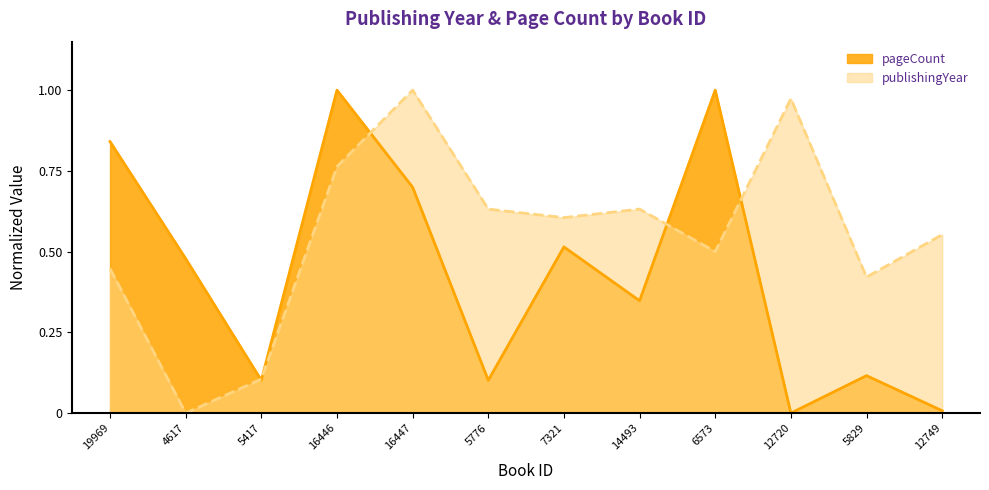

Which label corresponds to the largest value in the chart?

16447